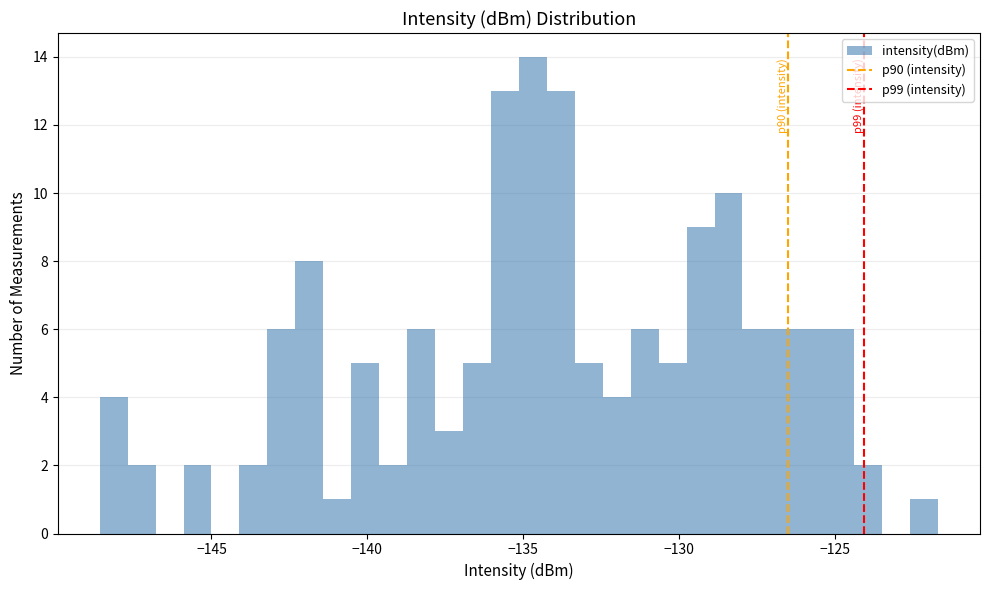

Around what value on the x-axis is the tallest bar? Give the approximate position of its centre, as read against the axis.

-134.5